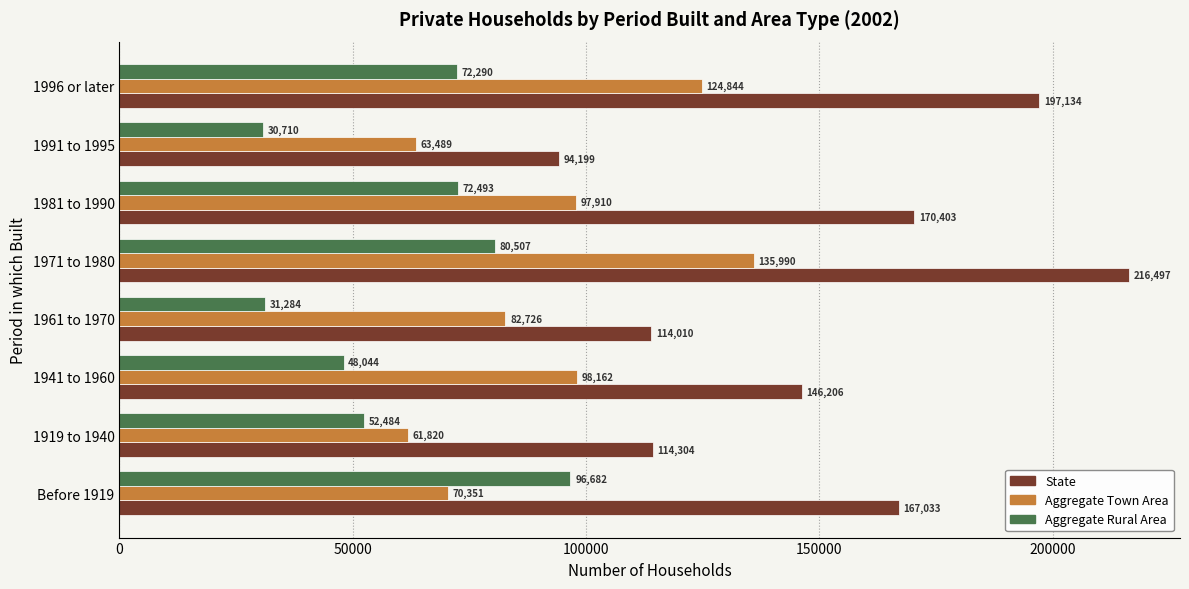

Which series has the widest spread of values?

State